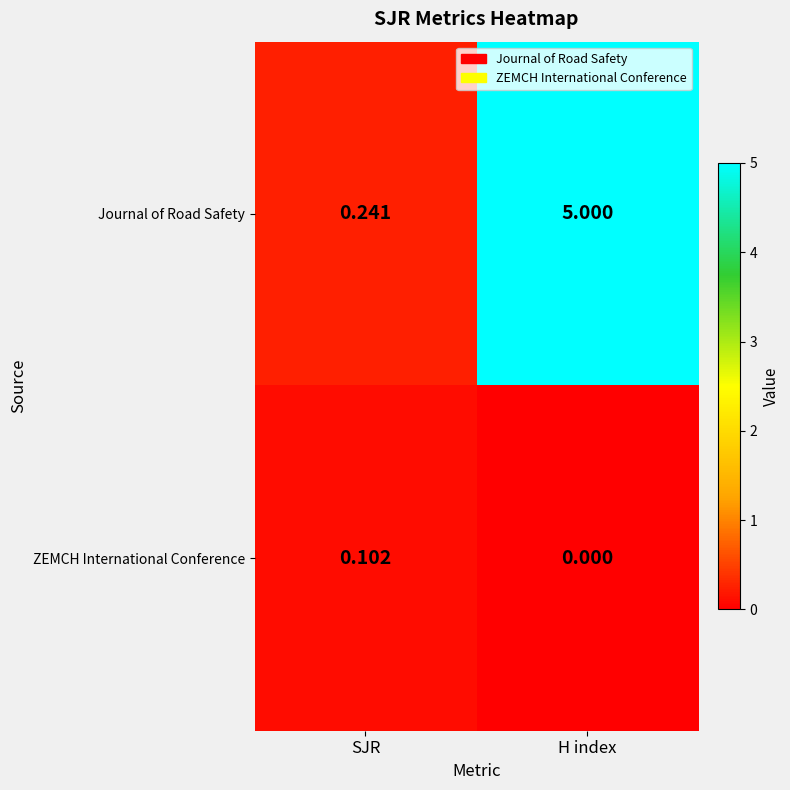

List the series in order of their peak value, highest first.

Journal of Road Safety, ZEMCH International Conference